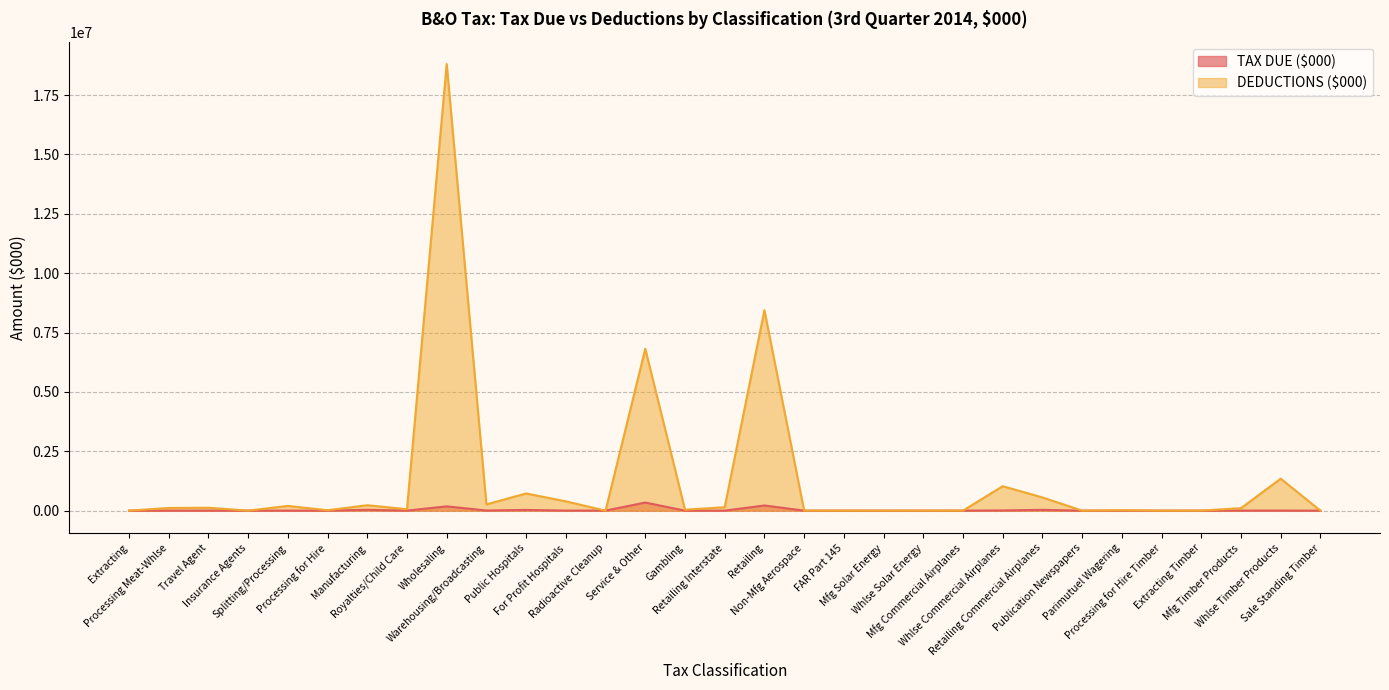

Is it true that DEDUCTIONS ($000) equals 263396.9 at Warehousing/Broadcasting?

True